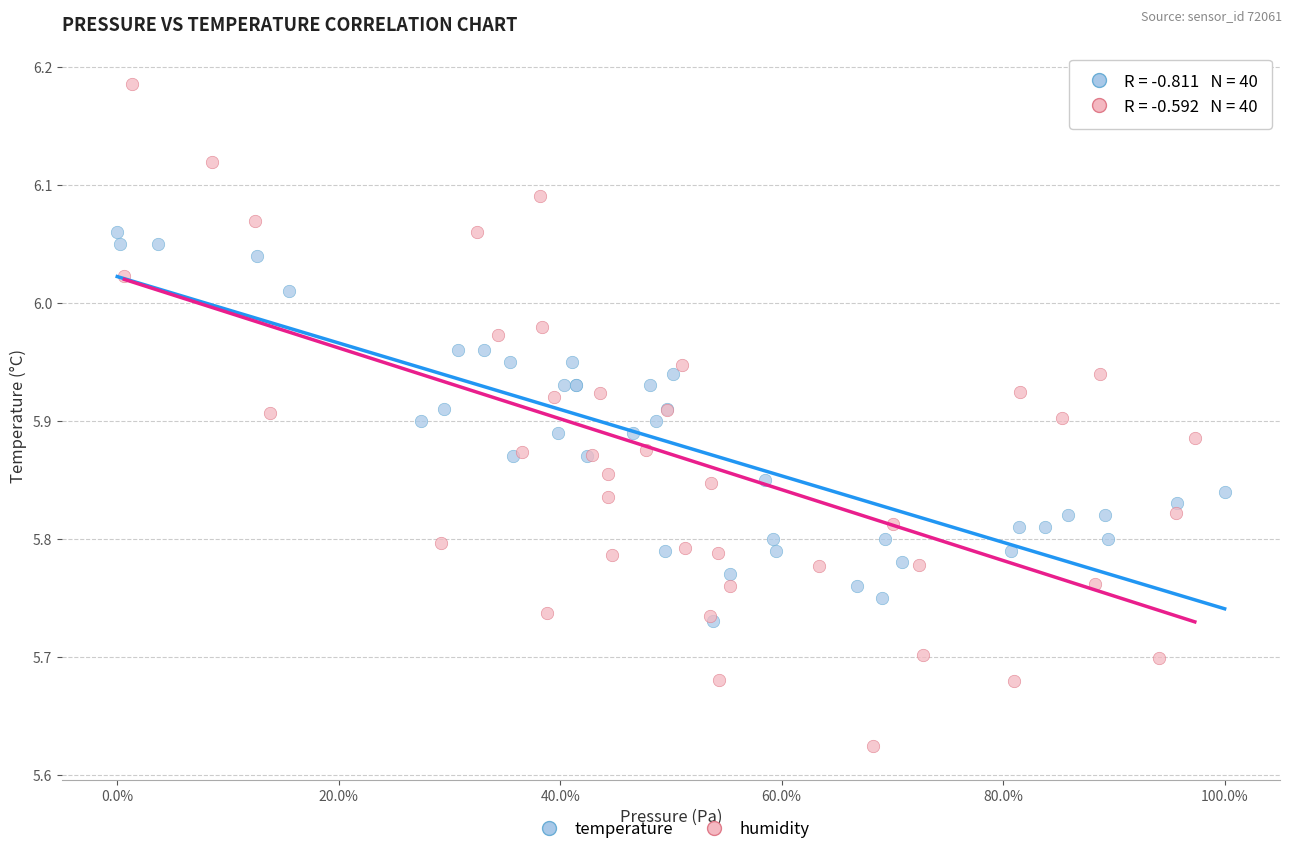

Which series has the largest Y range (max minus min)?

humidity